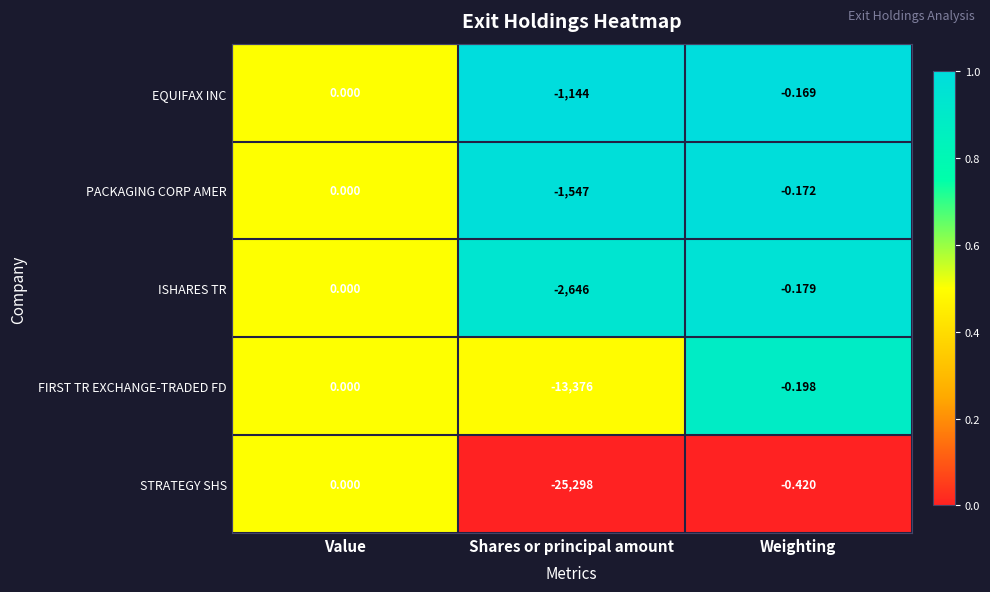

At which label is EQUIFAX INC closest to -572?

Weighting